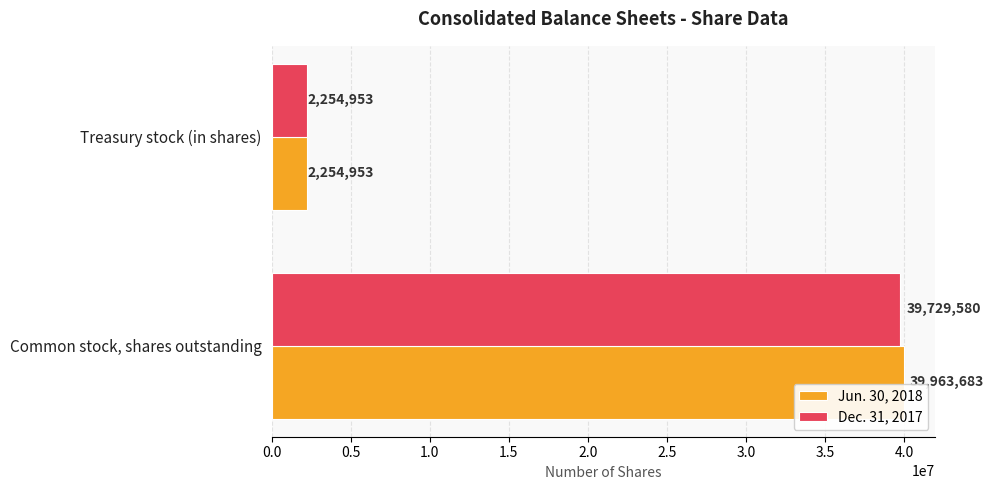

How many Dec. 31, 2017 values are between 2254953 and 39729580?

2